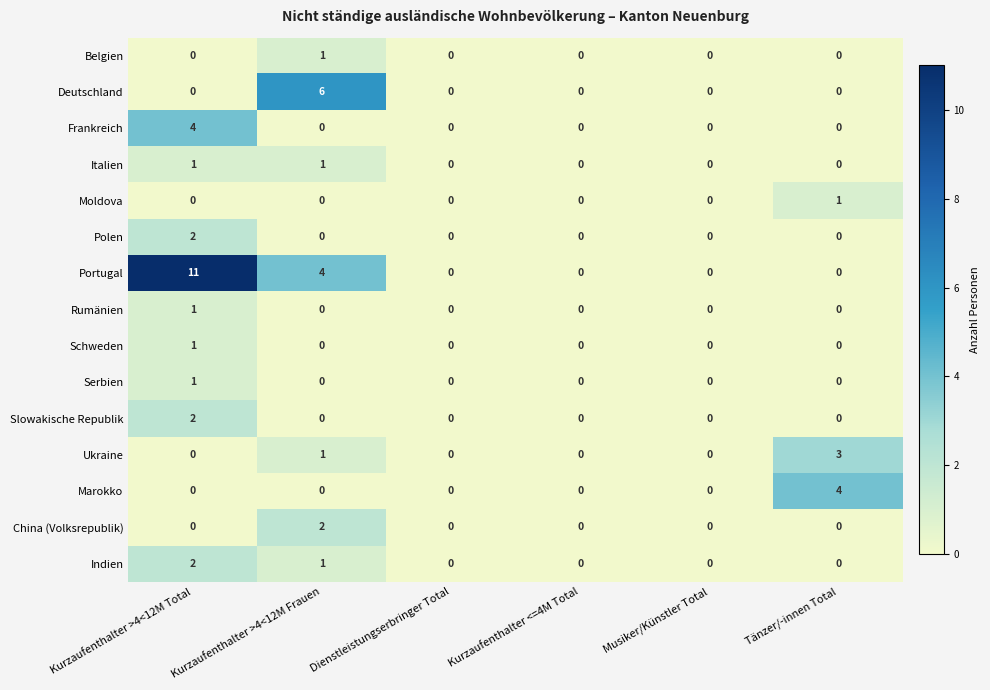

How many values in Deutschland are above zero?

1